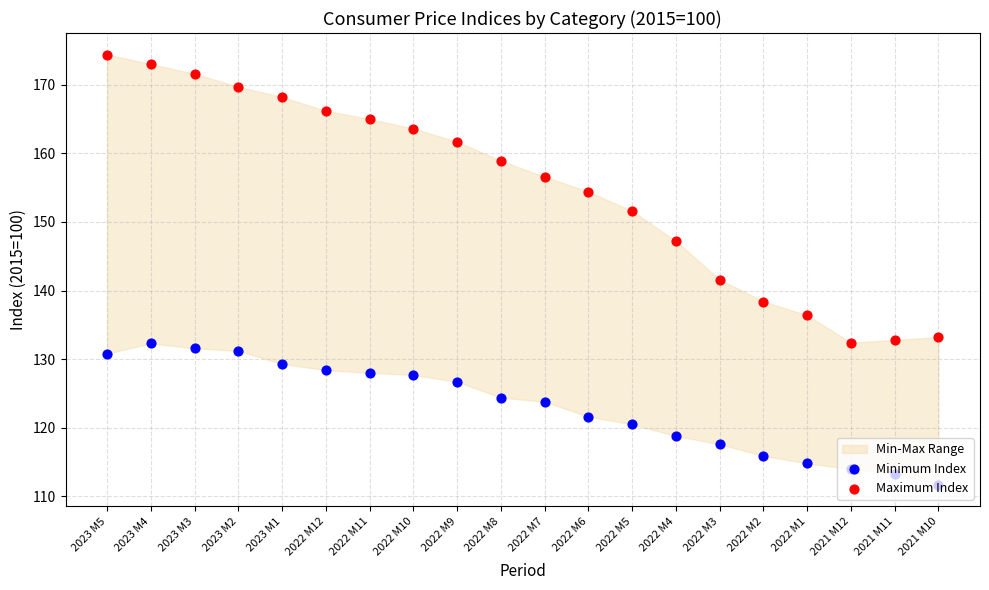

Which series has the widest spread of Y values?

Maximum Index